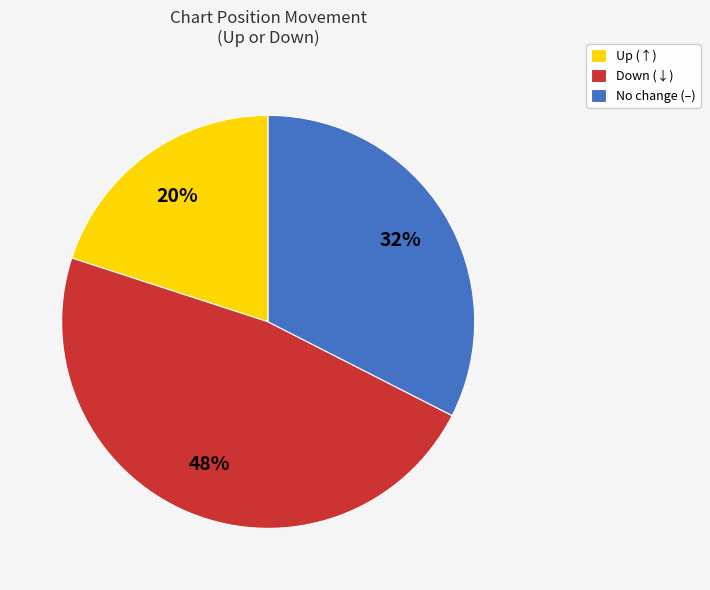

What is the smallest slice in the pie chart?

Up (↑)